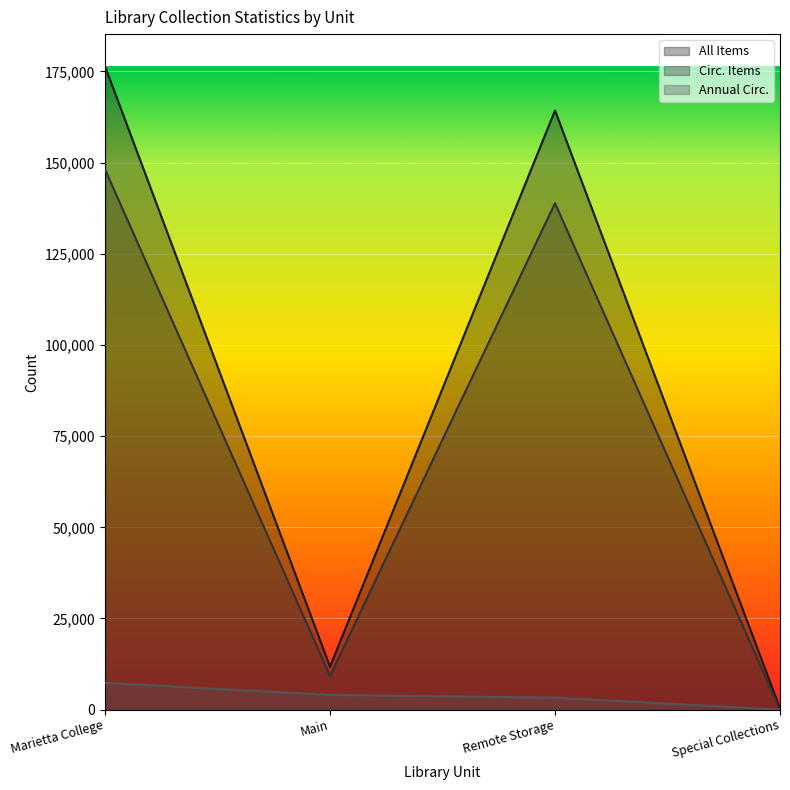

Where is the first local maximum for All Items?

Remote Storage